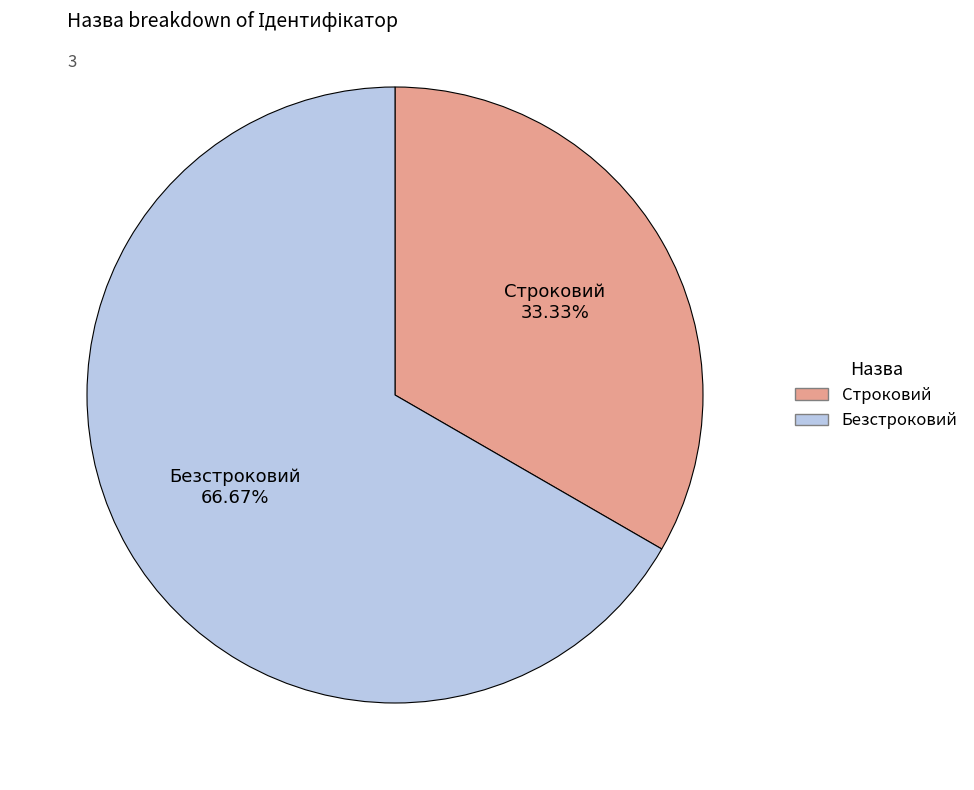

Approximately how many times larger is the value at Безстроковий compared to Строковий?

2.0